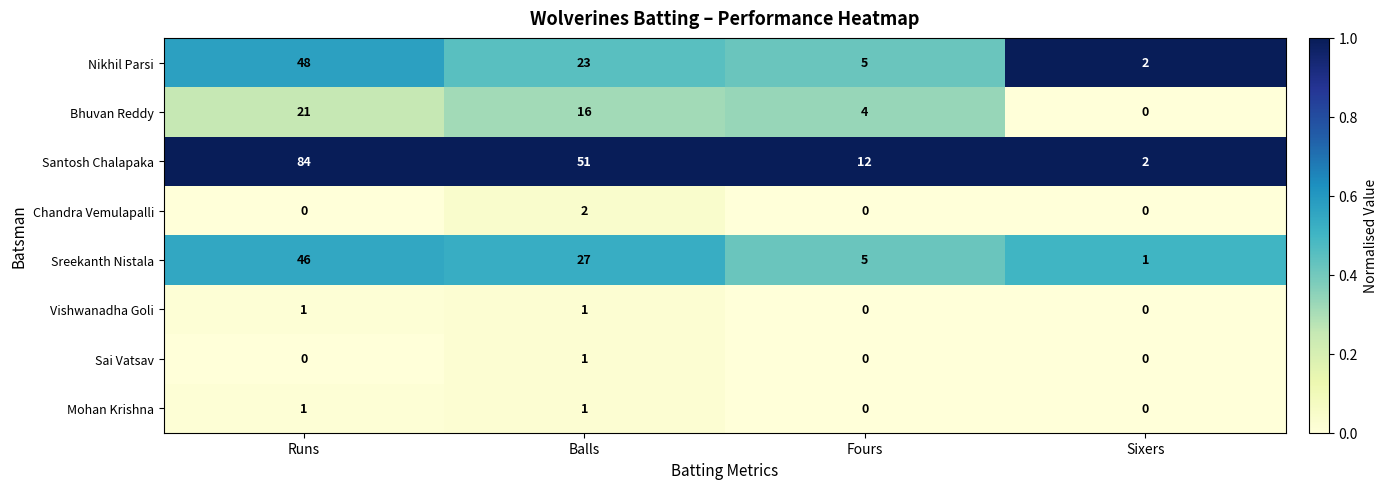

The Sai Vatsav series shows 1 at Fours. True or false?

False